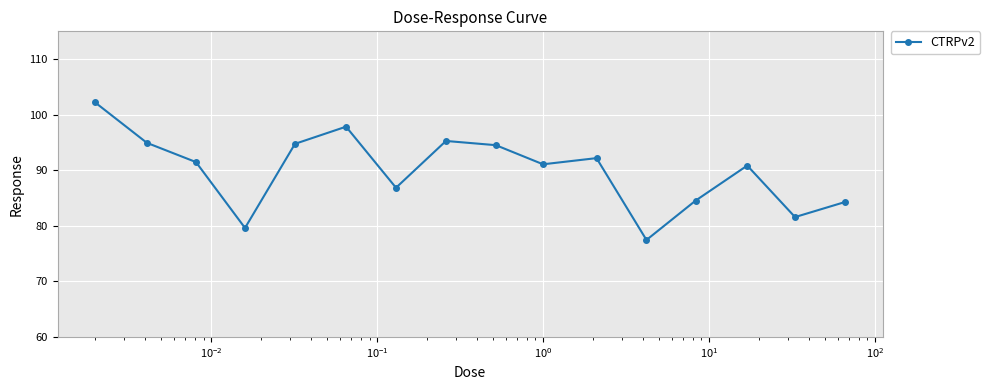

What is the minimum value shown in the chart?

77.5